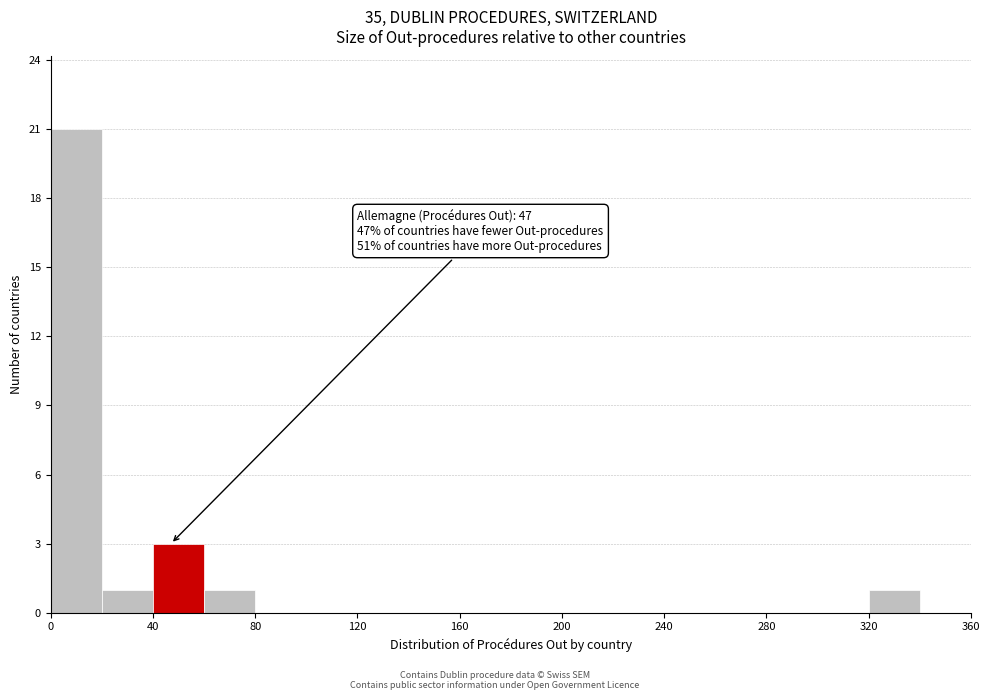

Over which range of the x-axis is the bar tallest?

0 to 20